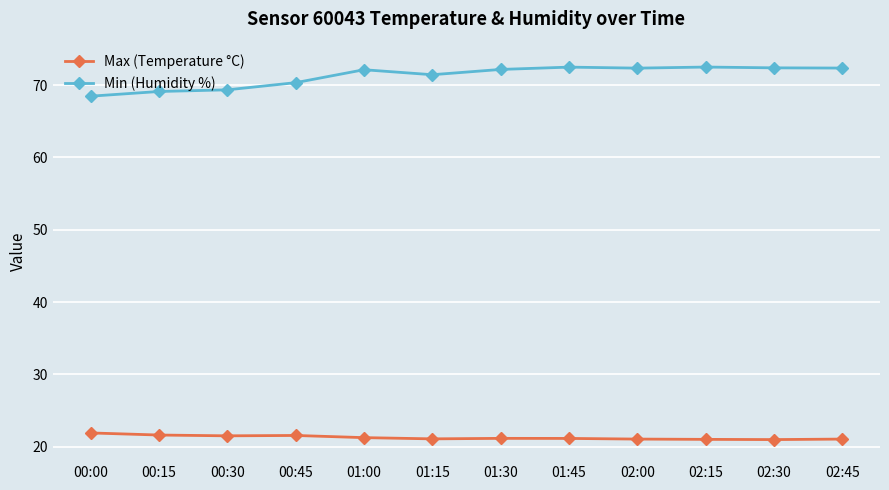

True or false: Min (Humidity %) has a value of 72.4 at 02:30.

True